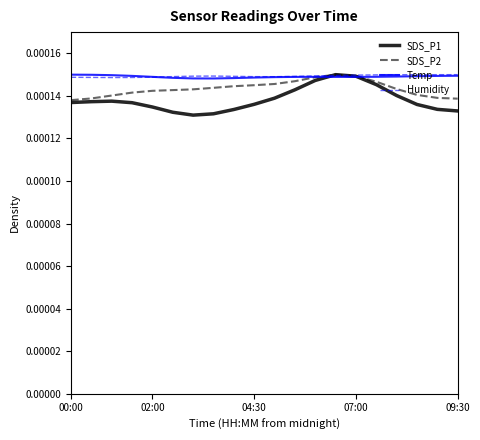

Does the chart display data point markers on the line(s)?

No